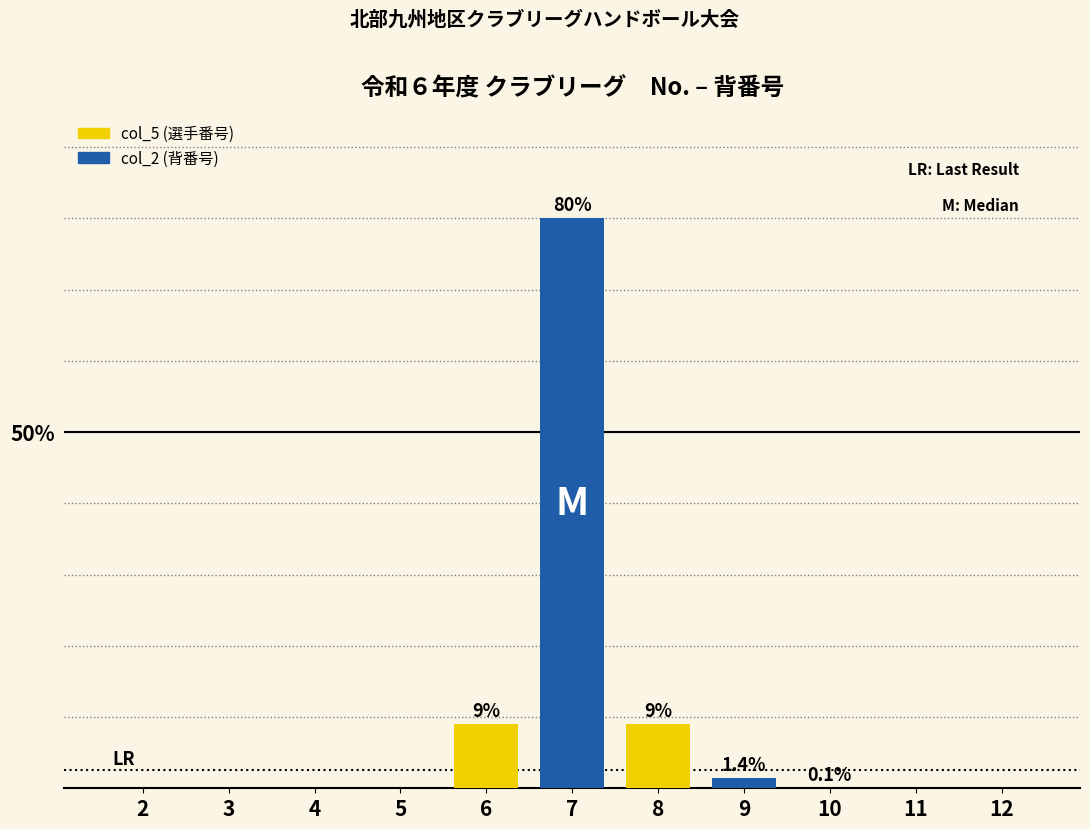

Reading left to right, list all the values displayed in this chart.

0.0	0.0	0.0	0.0	9.0	80.0	9.0	1.4	0.1	0.0	0.0